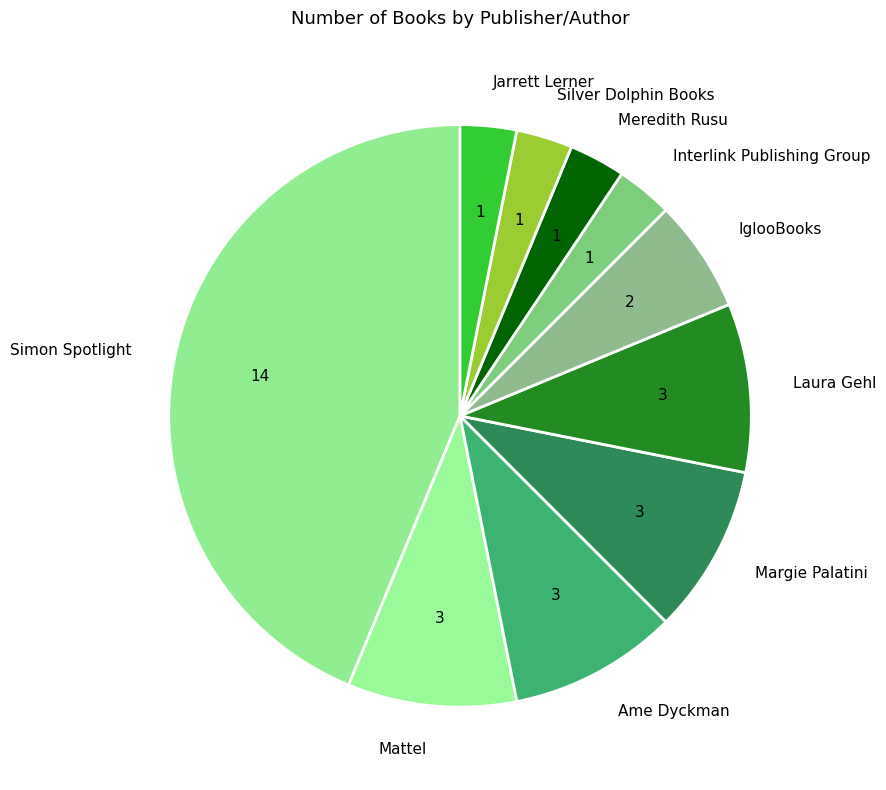

What is the ratio of the value at Jarrett Lerner to the value at Ame Dyckman?

0.3